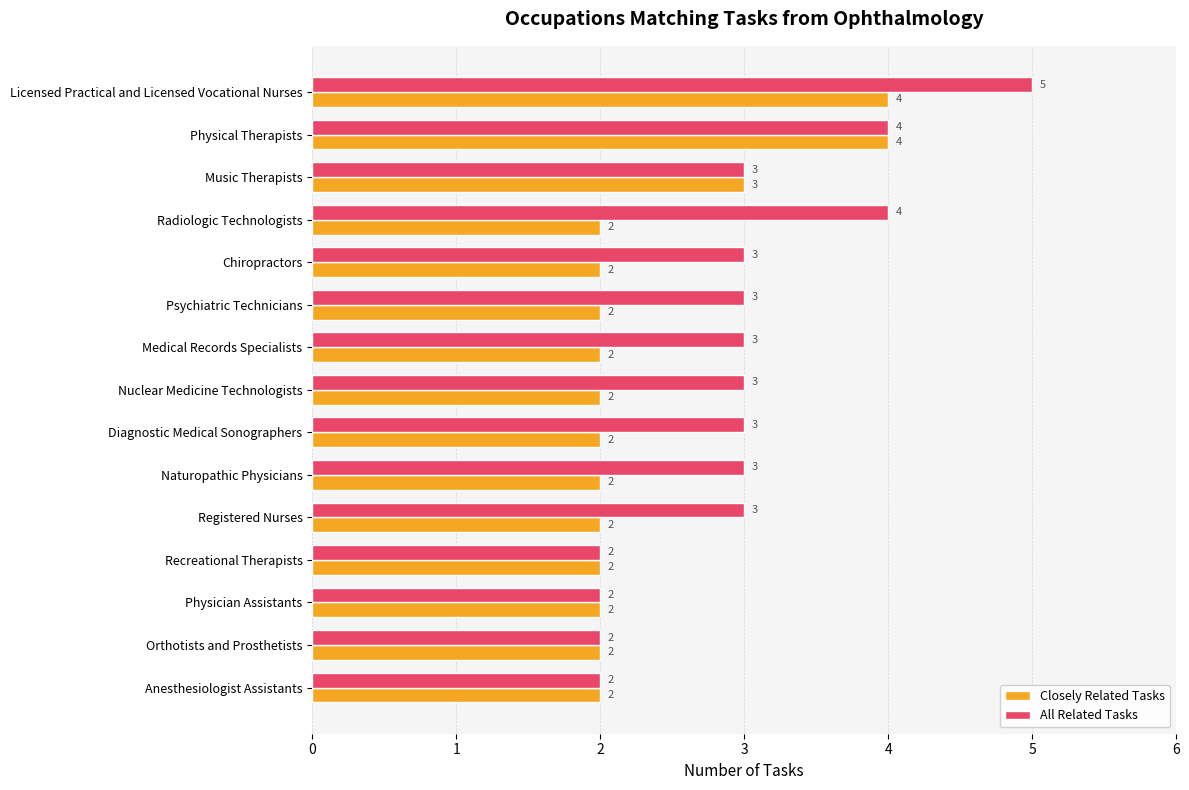

How many All Related Tasks values are between 2 and 3?

12